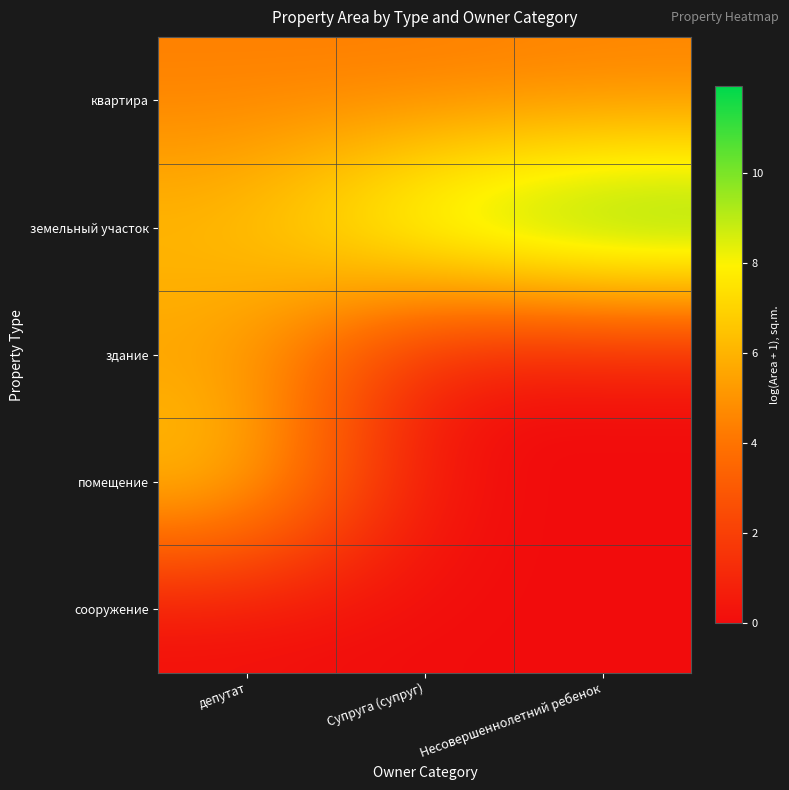

Reading right to left, list all the values displayed in this chart.

квартира: Несовершеннолетний ребенок=4.4	Супруга (супруг)=4.2	депутат=4.4
земельный участок: Несовершеннолетний ребенок=11.9	Супруга (супруг)=10.2	депутат=6.4
здание: Несовершеннолетний ребенок=0.0	Супруга (супруг)=0.0	депутат=5.3
помещение: Несовершеннолетний ребенок=0.0	Супруга (супруг)=0.0	депутат=7.0
сооружение: Несовершеннолетний ребенок=0.0	Супруга (супруг)=0.0	депутат=0.0